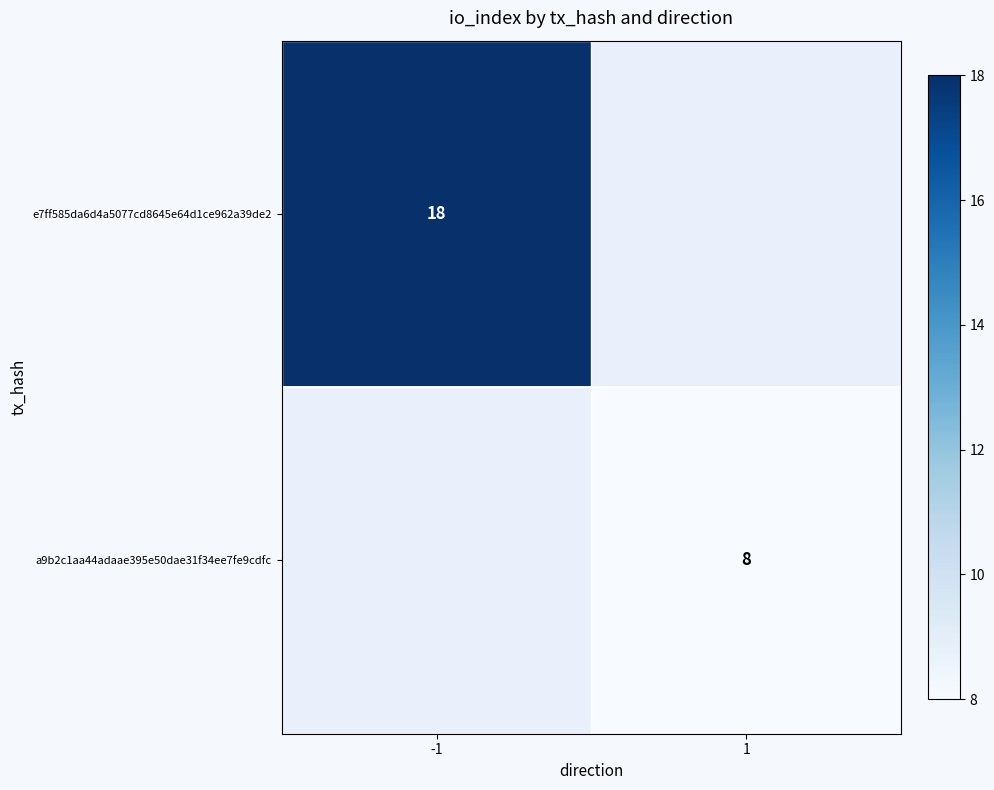

True or false: a9b2c1aa44adaae395e50dae31f34ee7fe9cdfc has a value of 8 at 1.

True